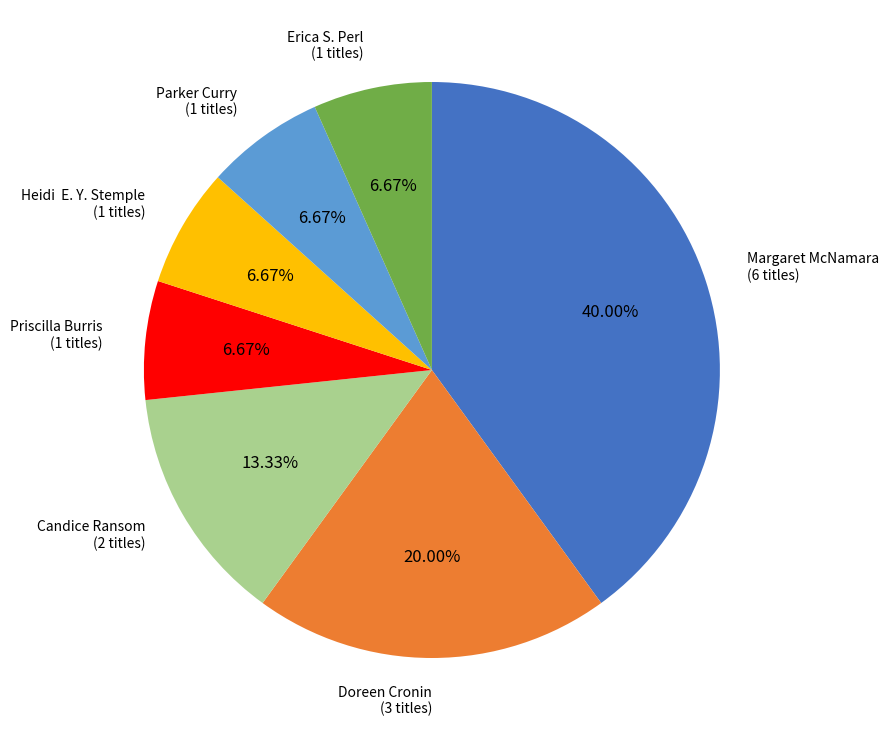

Is there a majority slice in this chart?

No